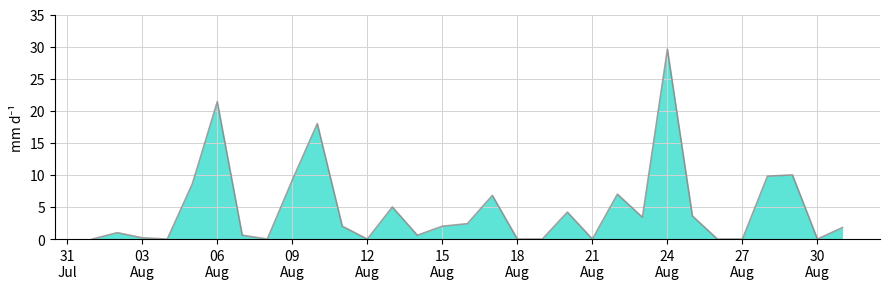

What is the maximum value shown in the chart?

29.6